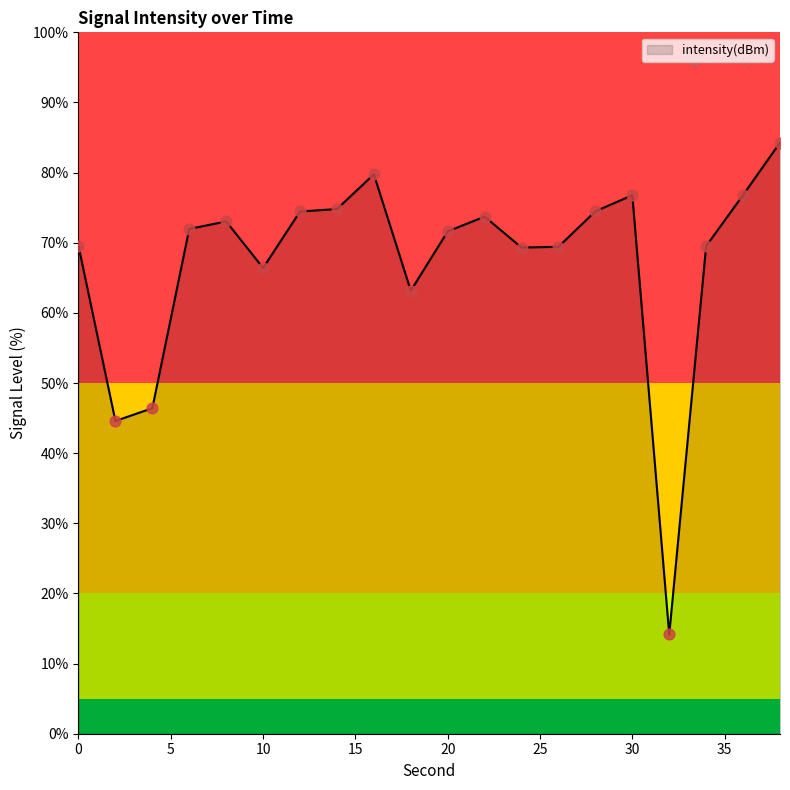

What is the greatest value displayed?

84.3